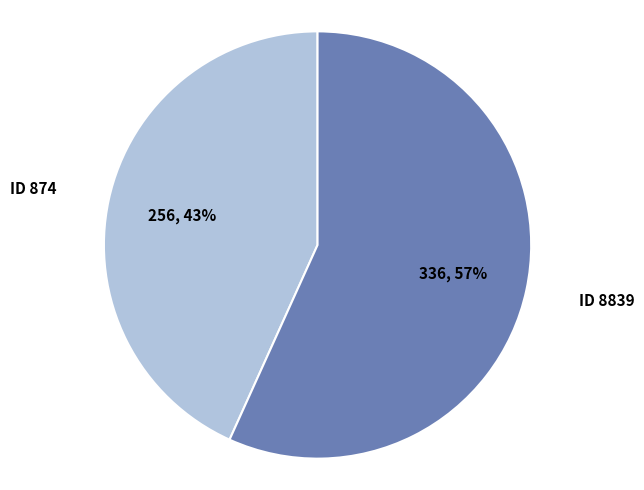

How many slices are in this pie chart?

2